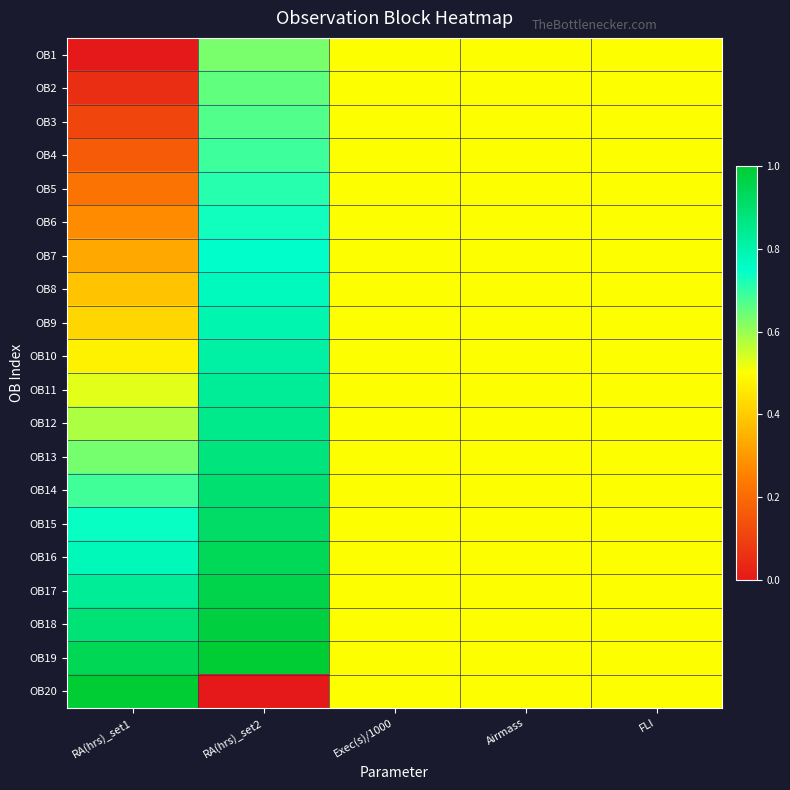

How many series are shown in this chart?

20